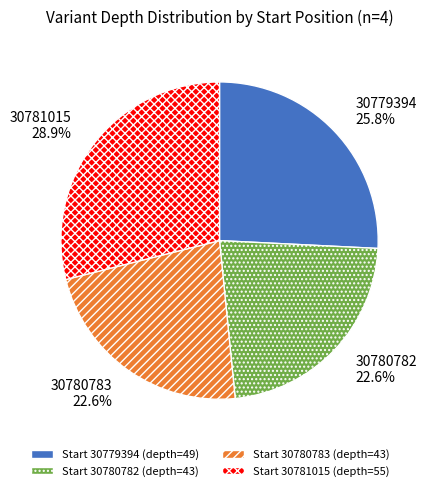

How many slices are in this pie chart?

4